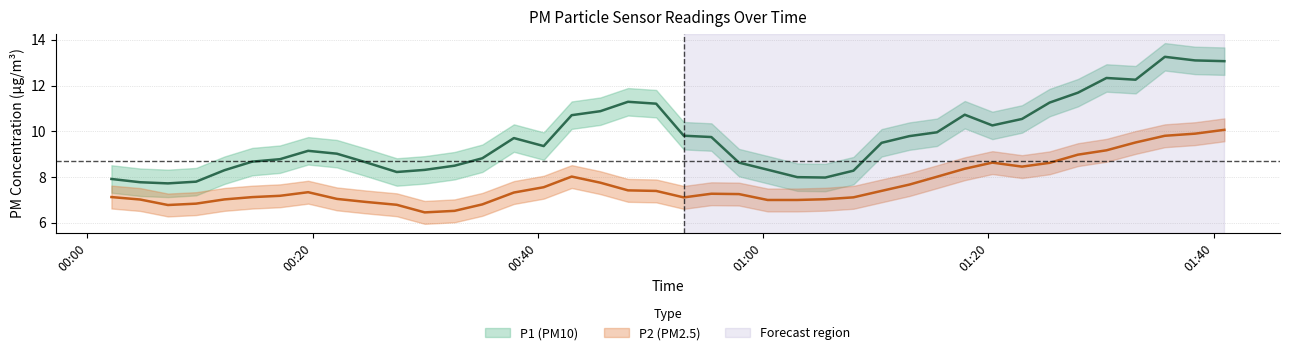

True or false: P2 and P1 intersect in this chart.

False